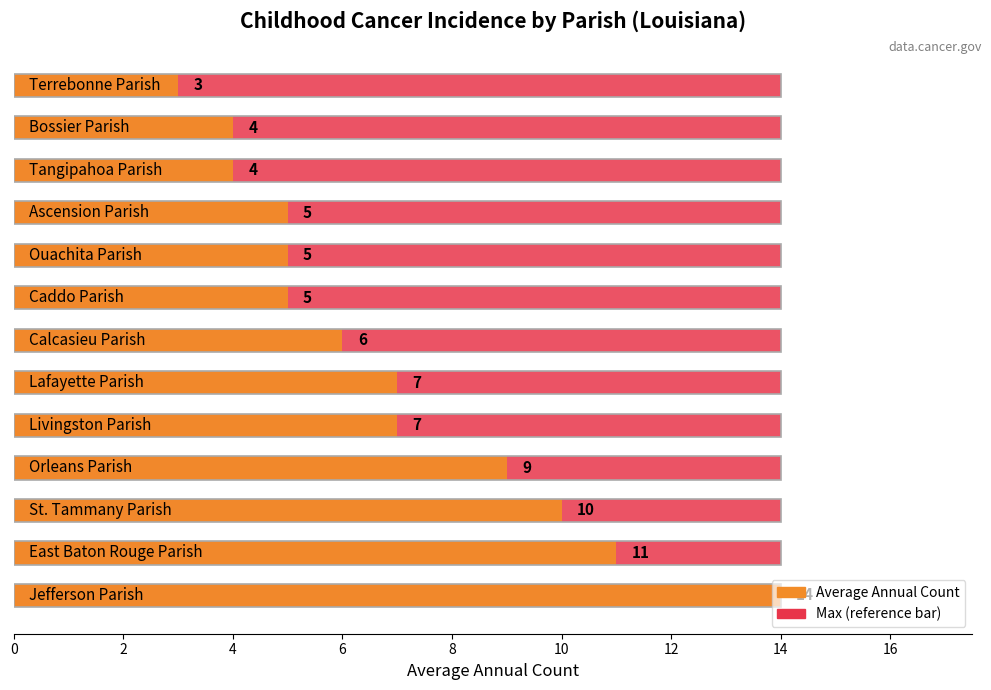

What is the difference between the maximum and second lowest values in the Average Annual Count series?

10.0